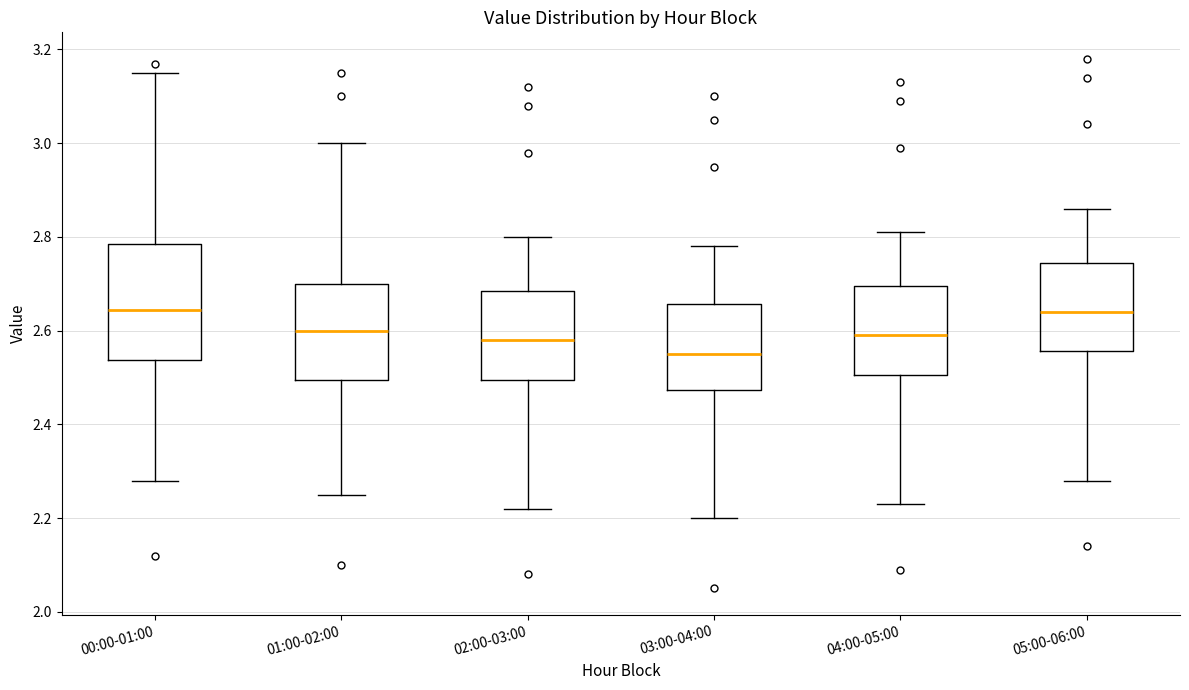

Where does the lower whisker of the box for 02:00-03:00 end on the y-axis? The values are not printed on the chart, so give them approximately, as read against the axis.

2.22